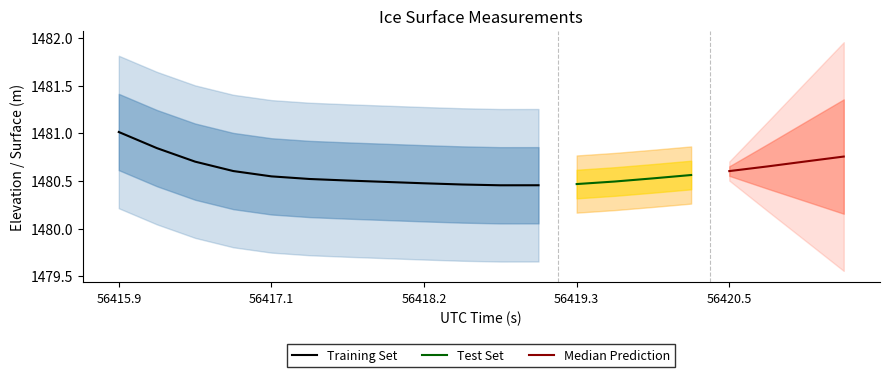

How many interior local valleys does the ELEVATION series have?

1